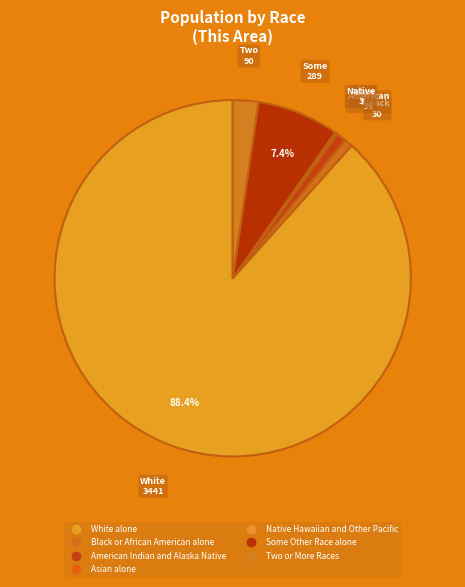

The White alone slice represents 81% of the pie. True or false?

False